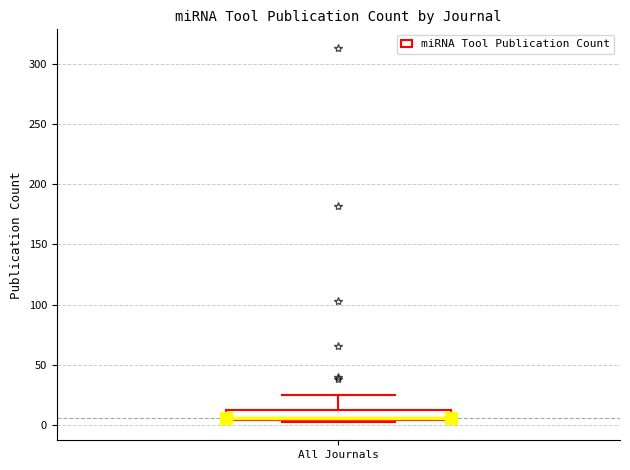

Where is the upper edge of the box for All Journals on the y-axis? The values are not printed on the chart, so give them approximately, as read against the axis.

15